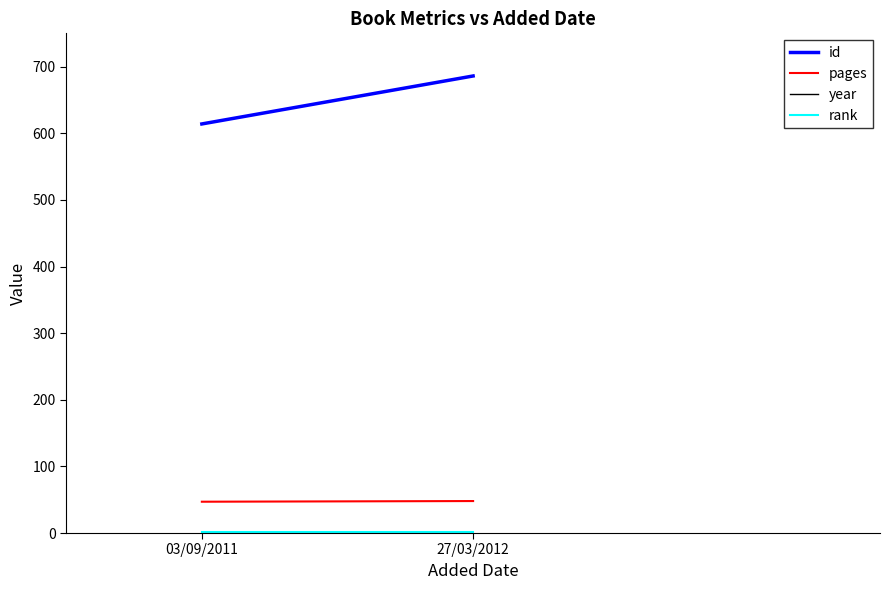

Reading right to left, list all the values displayed in this chart.

id: 686	614
pages: 48	47
year: 2012	2011
rank: 1	1